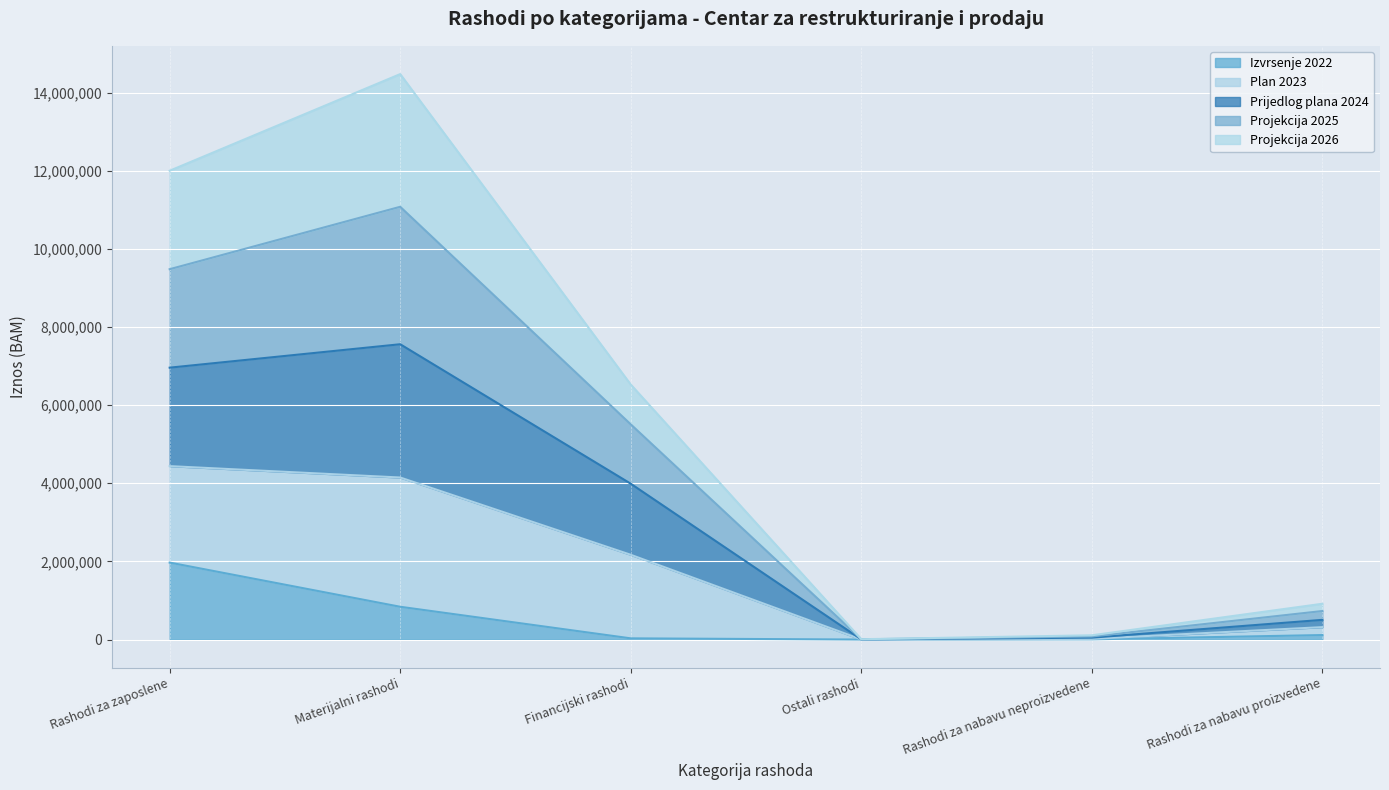

What is the highest value of the Izvrsenje 2022 series?

1970228.6